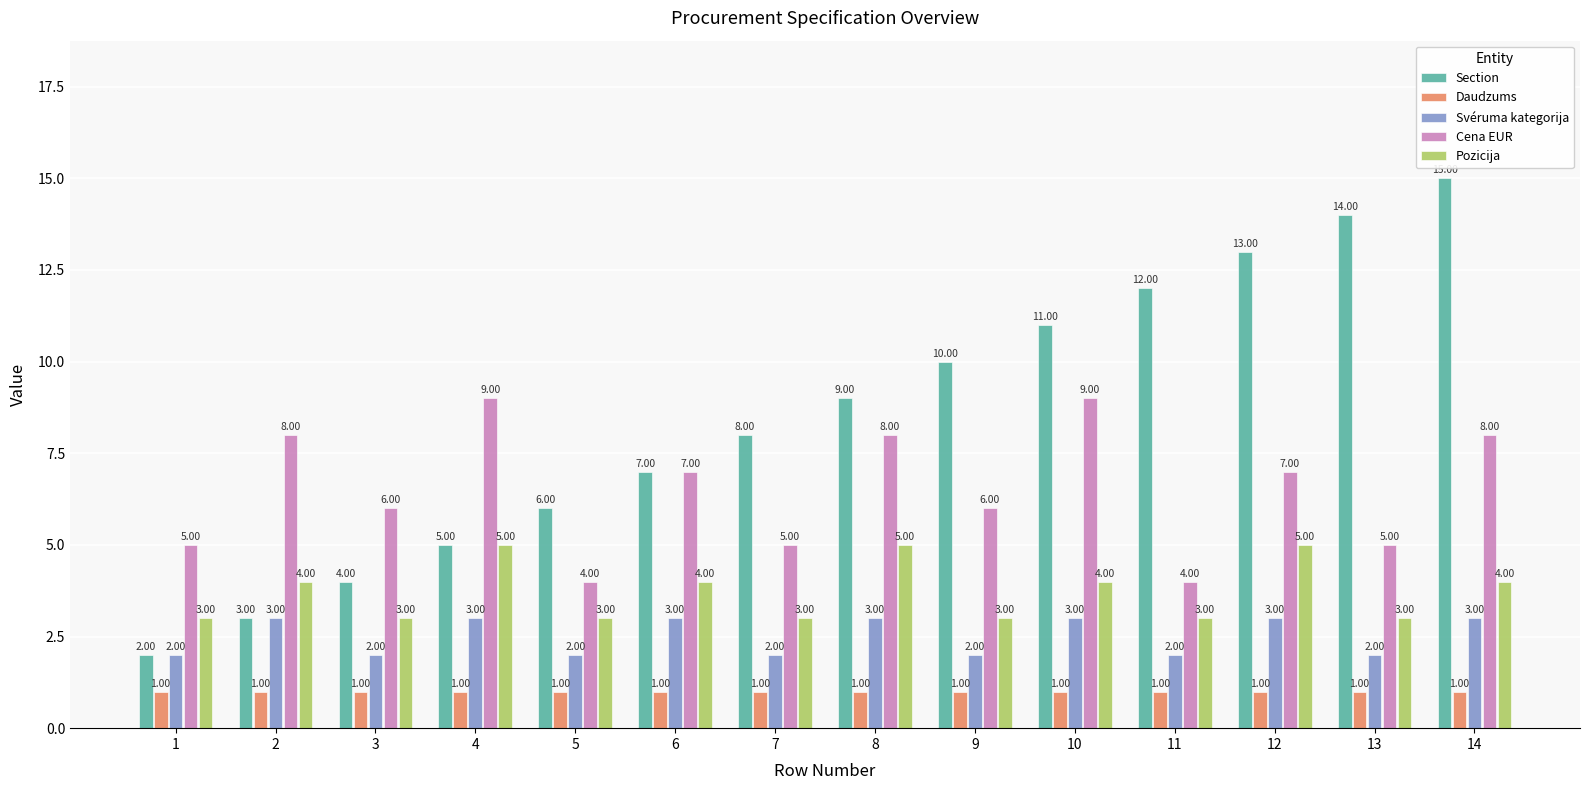

What is the maximum value for Pozicija?

5